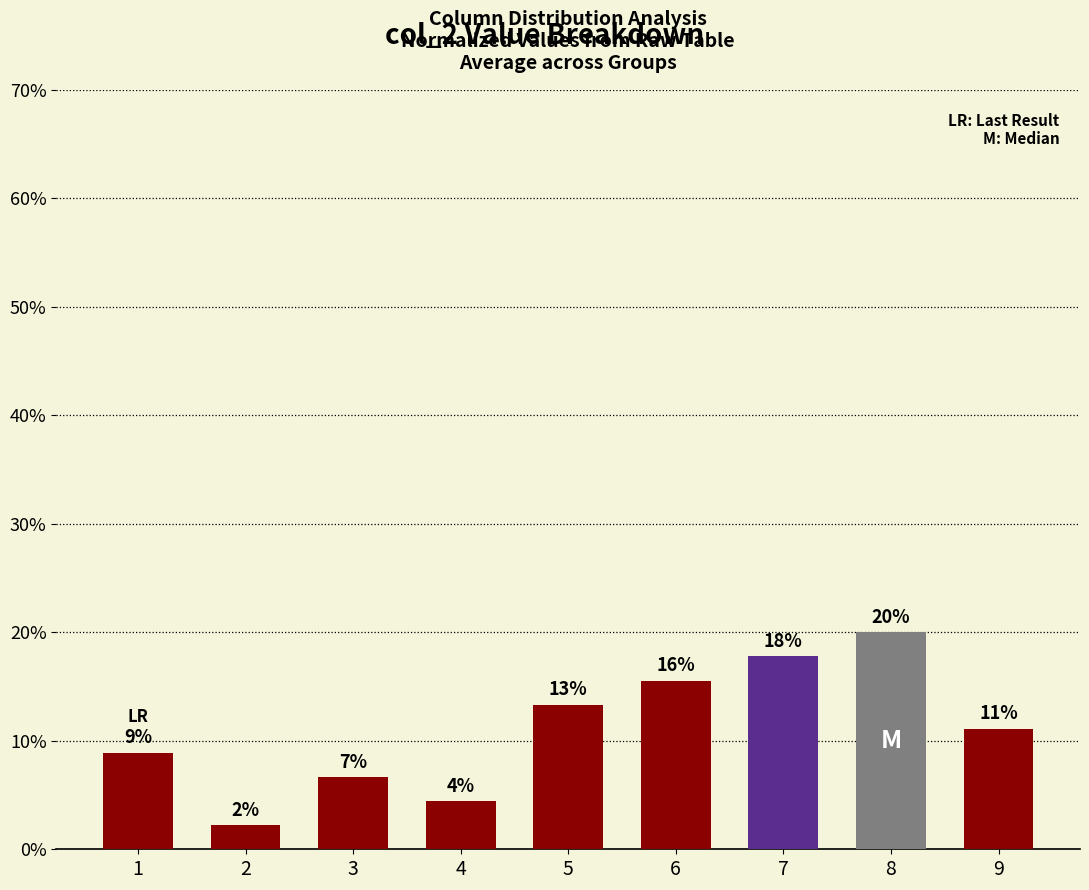

What is the minimum value shown in the chart?

2.2